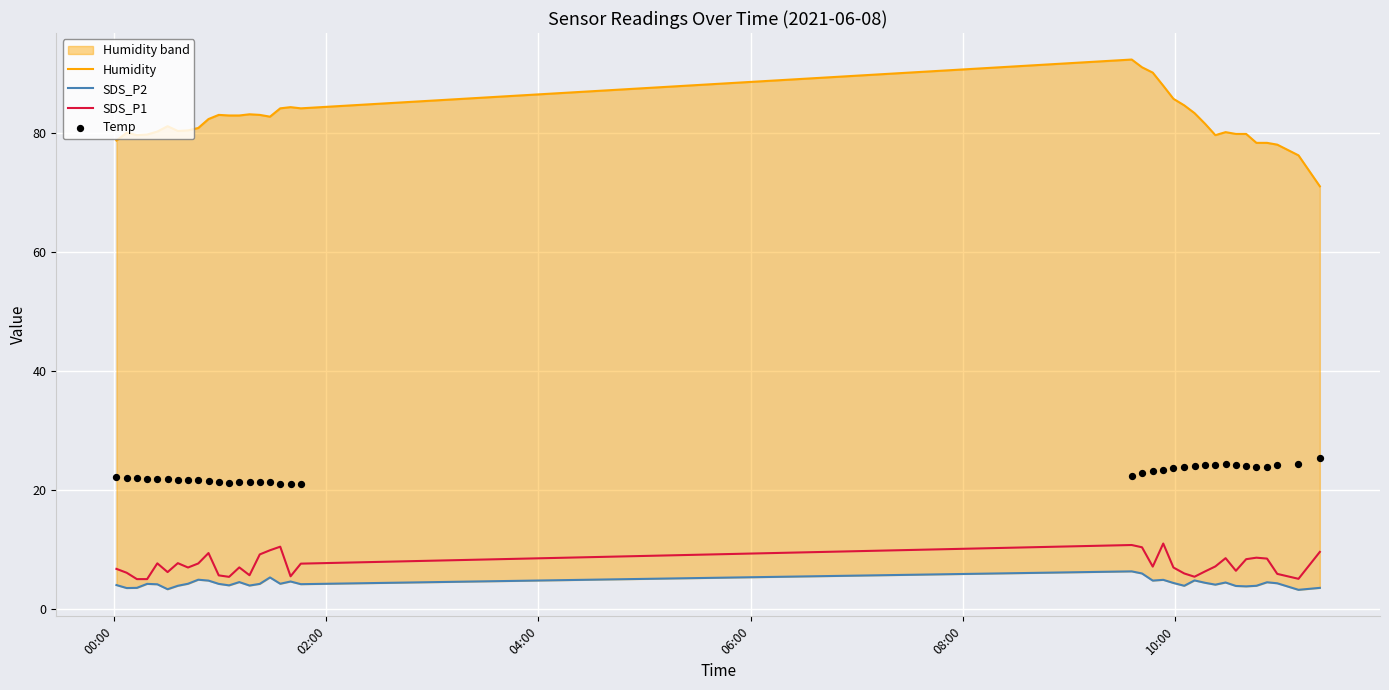

Which series has the largest total across all categories?

Humidity